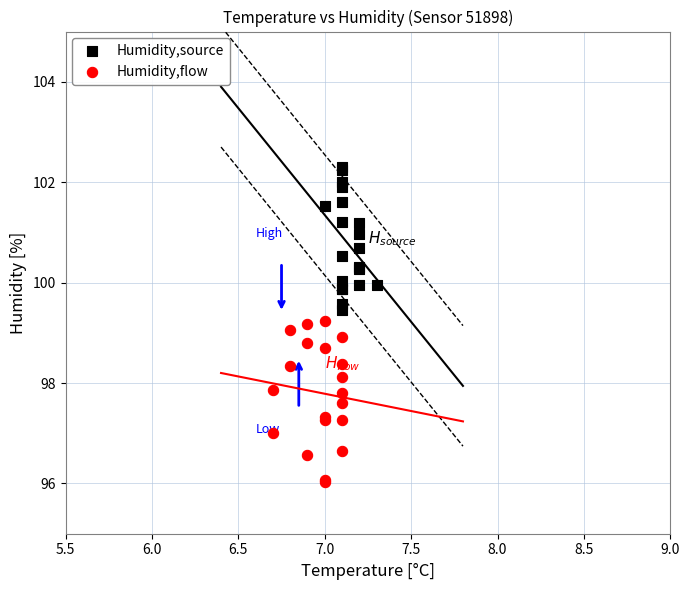

Which series reaches the minimum Y coordinate?

Humidity,flow